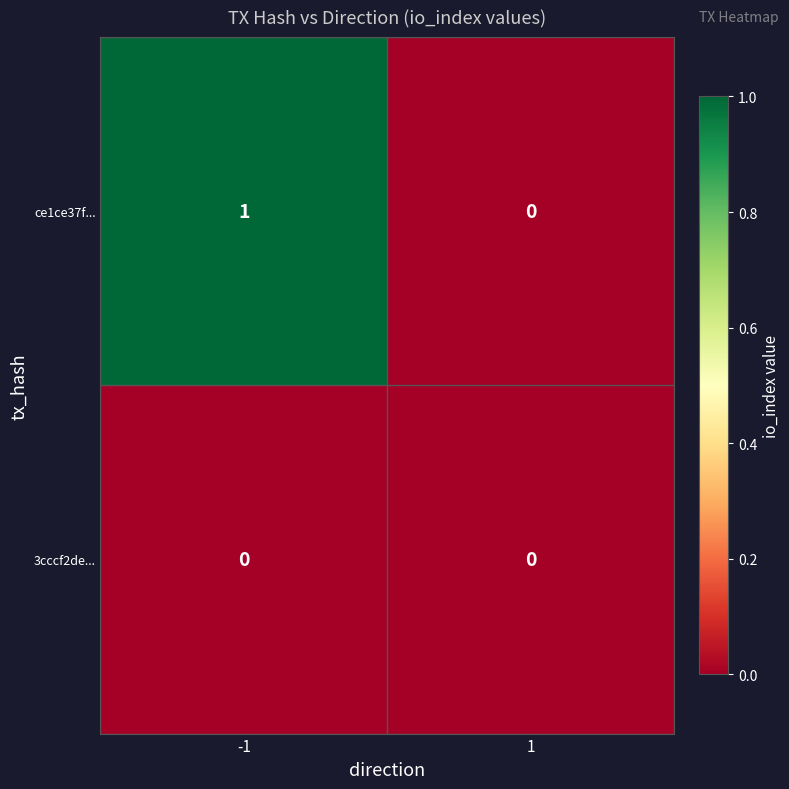

Rank the series by their maximum value, from highest to lowest.

ce1ce37f..., 3cccf2de...